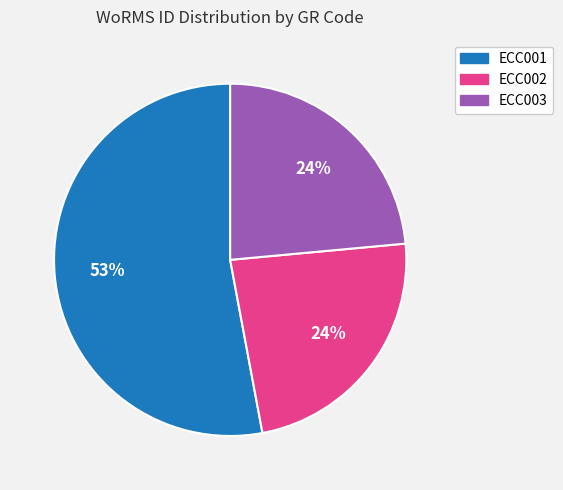

Combined, do ECC002 and ECC003 account for over 50%?

No